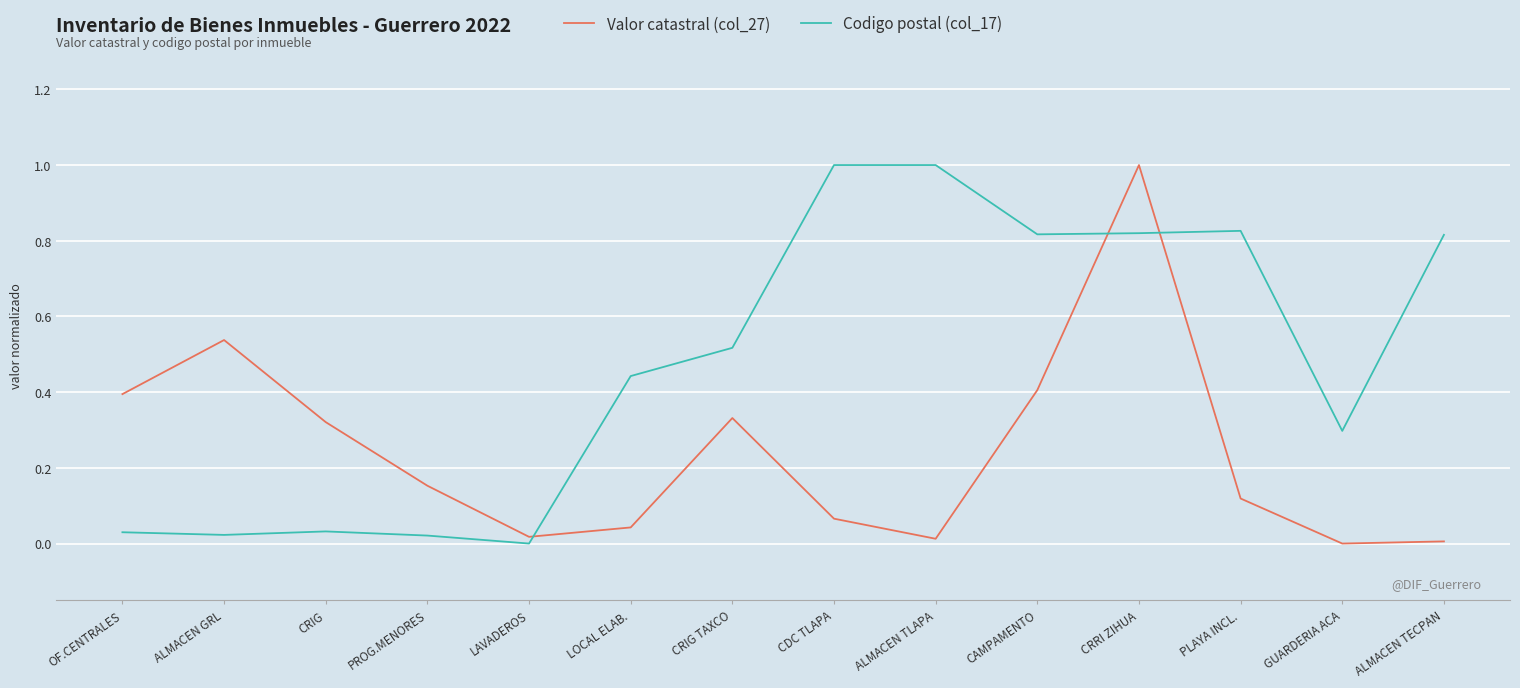

Rank the series at CRIG from lowest to highest value.

Codigo postal (col_17), Valor catastral (col_27)